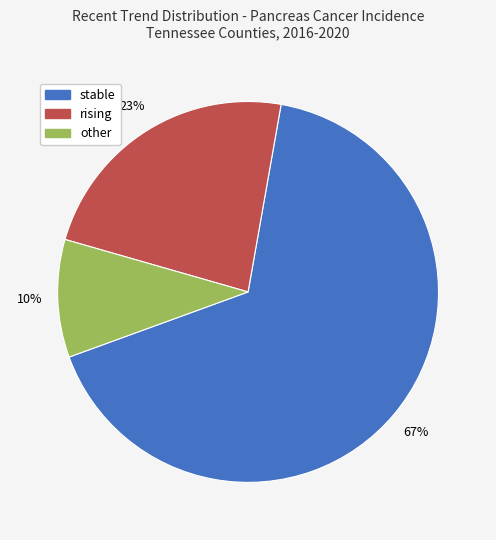

What is the smallest slice in the pie chart?

other